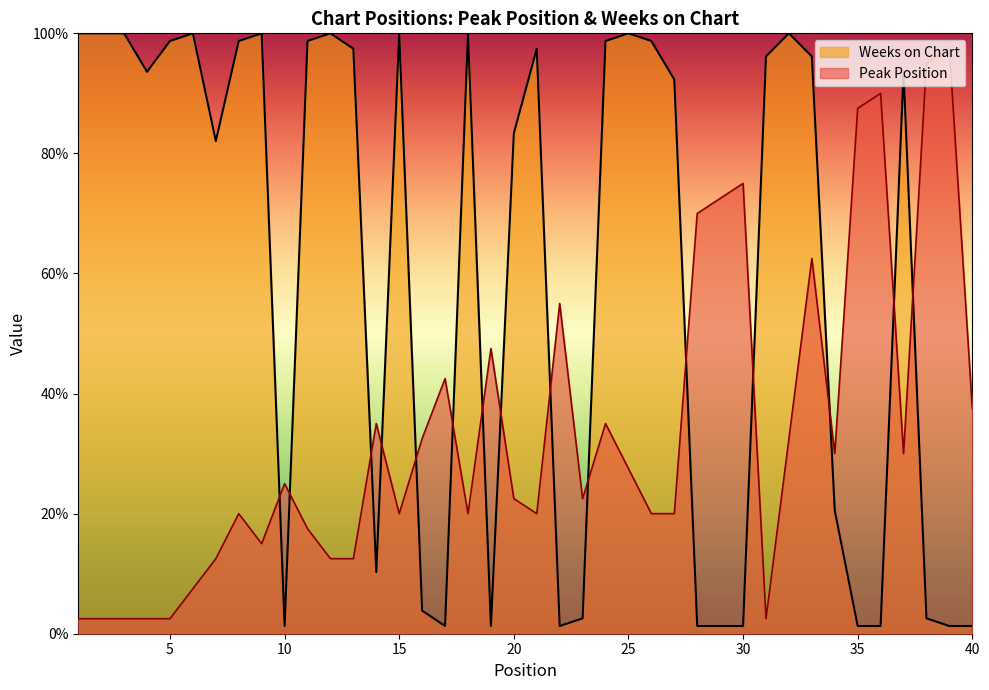

Reading left to right, transcribe all the data shown in this chart.

Peak Position: 1=2.5	2=2.5	3=2.5	4=2.5	5=2.5	6=7.5	7=12.5	8=20.0	9=15.0	10=25.0	11=17.5	12=12.5	13=12.5	14=35.0	15=20.0	16=32.5	17=42.5	18=20.0	19=47.5	20=22.5	21=20.0	22=55.0	23=22.5	24=35.0	25=27.5	26=20.0	27=20.0	28=70.0	29=72.5	30=75.0	31=2.5	32=32.5	33=62.5	34=30.0	35=87.5	36=90.0	37=30.0	38=95.0	39=97.5	40=37.5
Weeks on Chart: 1=100.0	2=100.0	3=100.0	4=93.6	5=98.7	6=100.0	7=82.1	8=98.7	9=100.0	10=1.3	11=98.7	12=100.0	13=97.4	14=10.3	15=100.0	16=3.8	17=1.3	18=100.0	19=1.3	20=83.3	21=97.4	22=1.3	23=2.6	24=98.7	25=100.0	26=98.7	27=92.3	28=1.3	29=1.3	30=1.3	31=96.2	32=100.0	33=96.2	34=20.5	35=1.3	36=1.3	37=93.6	38=2.6	39=1.3	40=1.3